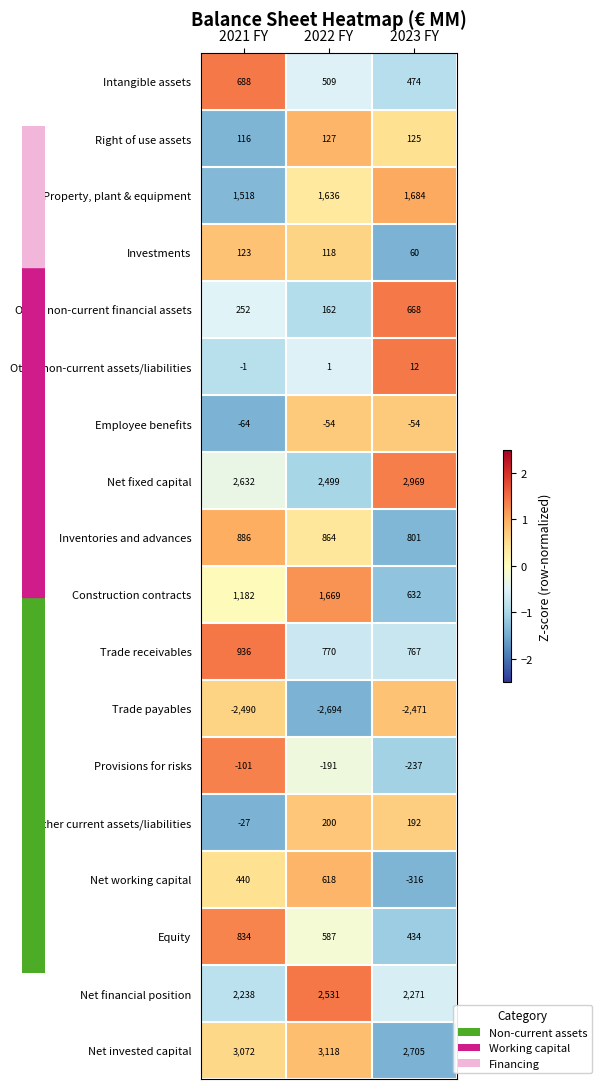

At which category is the sum across all series the highest?

2022 FY